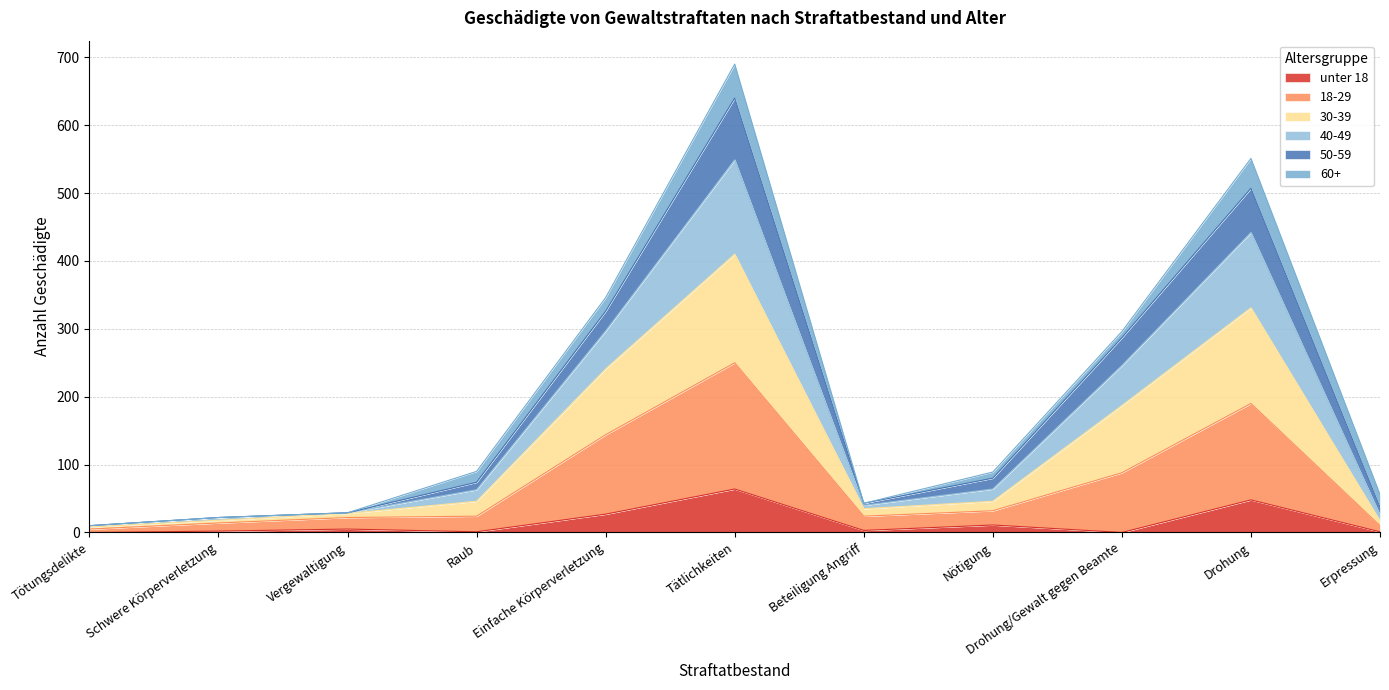

Which category has the highest value in the unter 18 series?

Tätlichkeiten